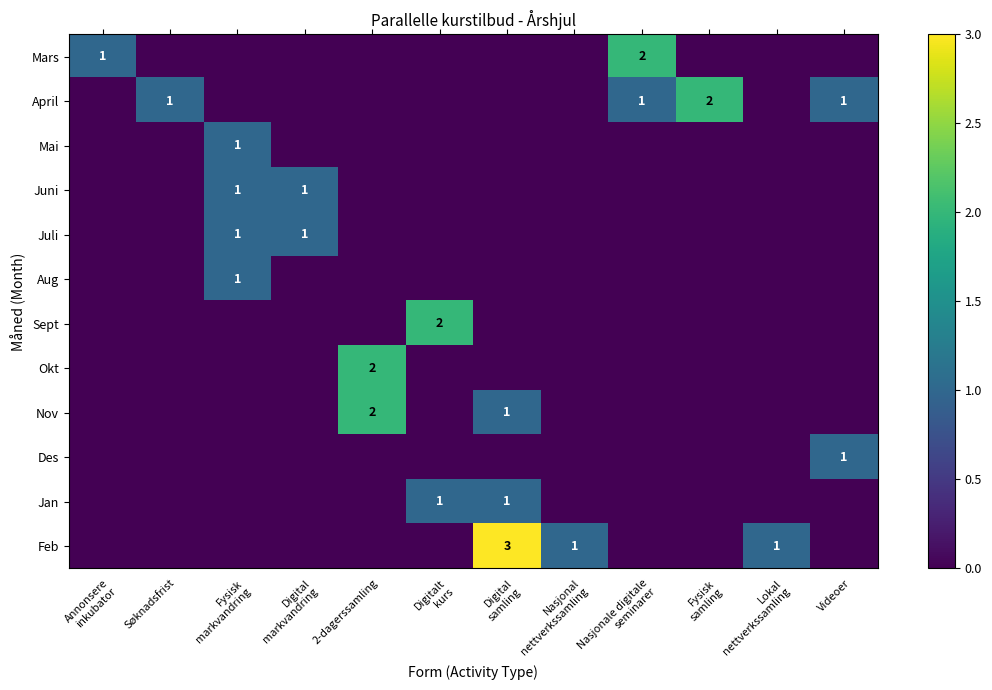

Is it true that April equals 1 at Videoer?

True